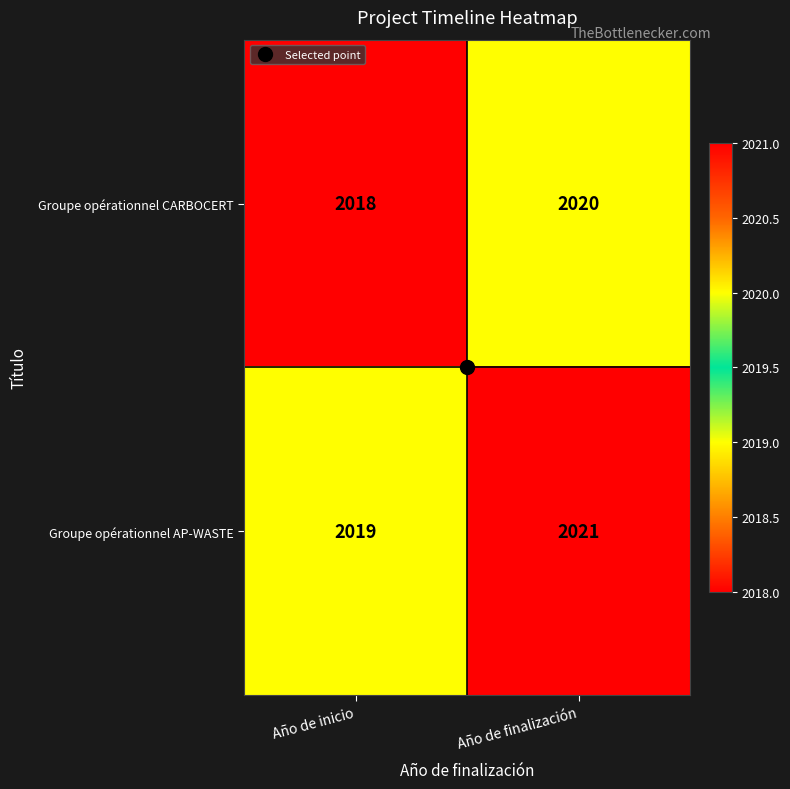

Which category has the lowest value across all series?

Año de inicio